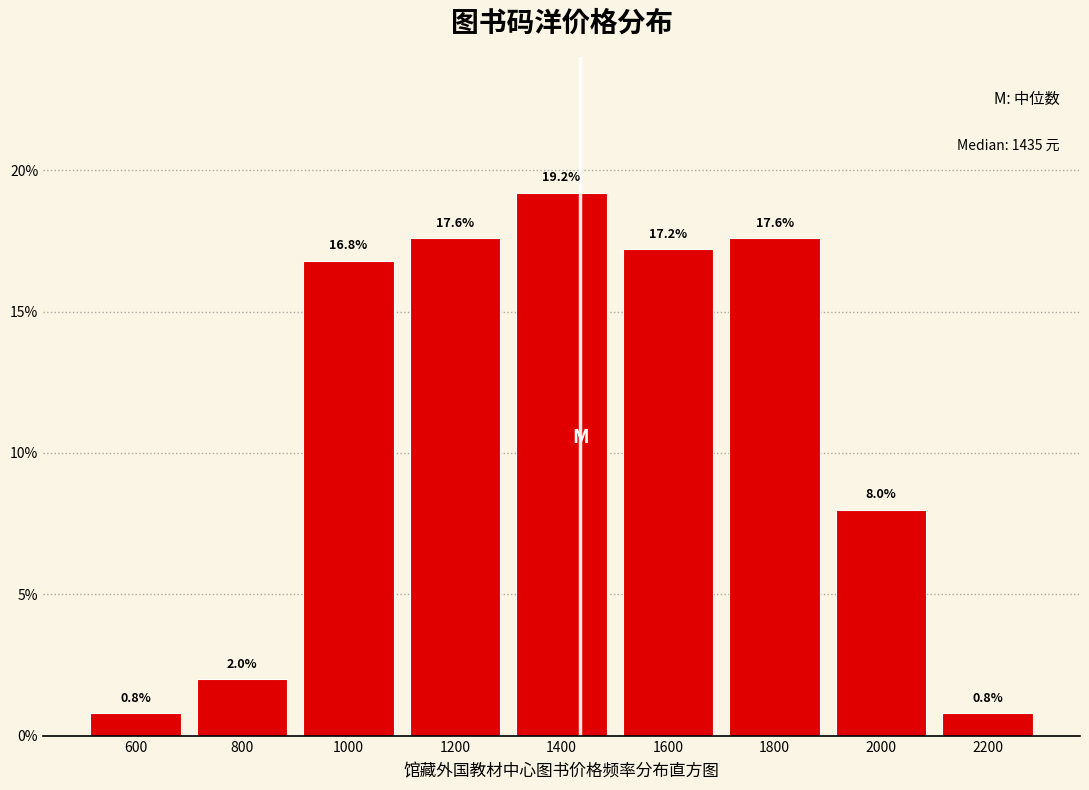

What is the height of the bar covering 1500 to 1700 on the x-axis?

17.2